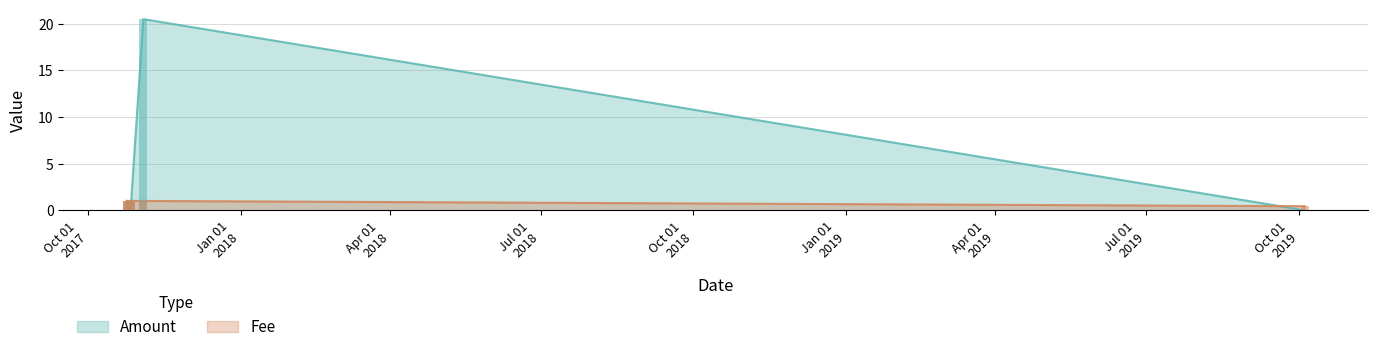

How many groups of bars are there?

6